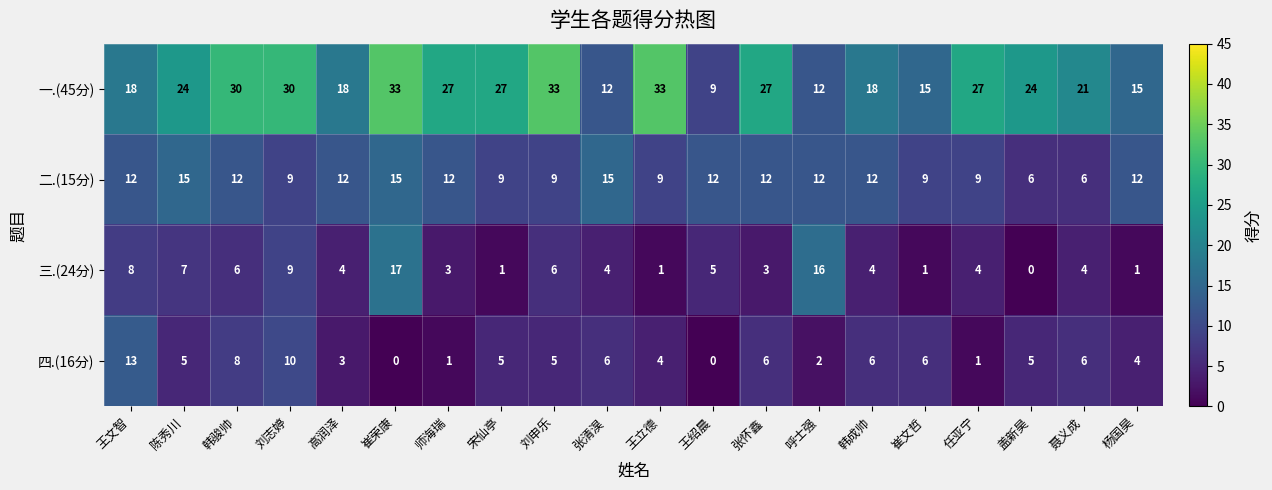

What is the difference between the second highest and minimum values in the 四.(16分) series?

10